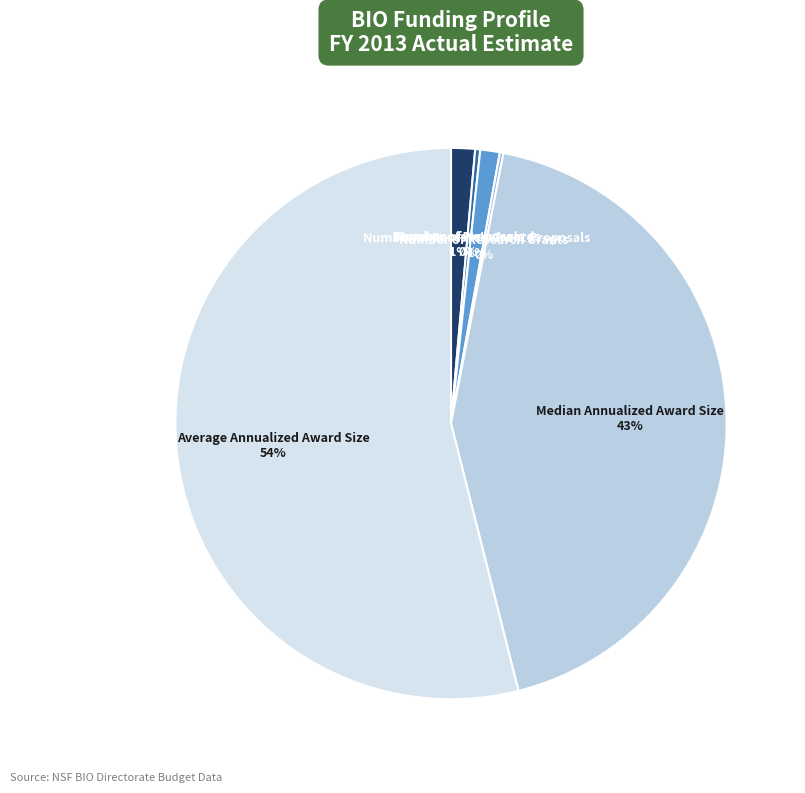

Is there any slice that represents more than half of the pie?

Yes